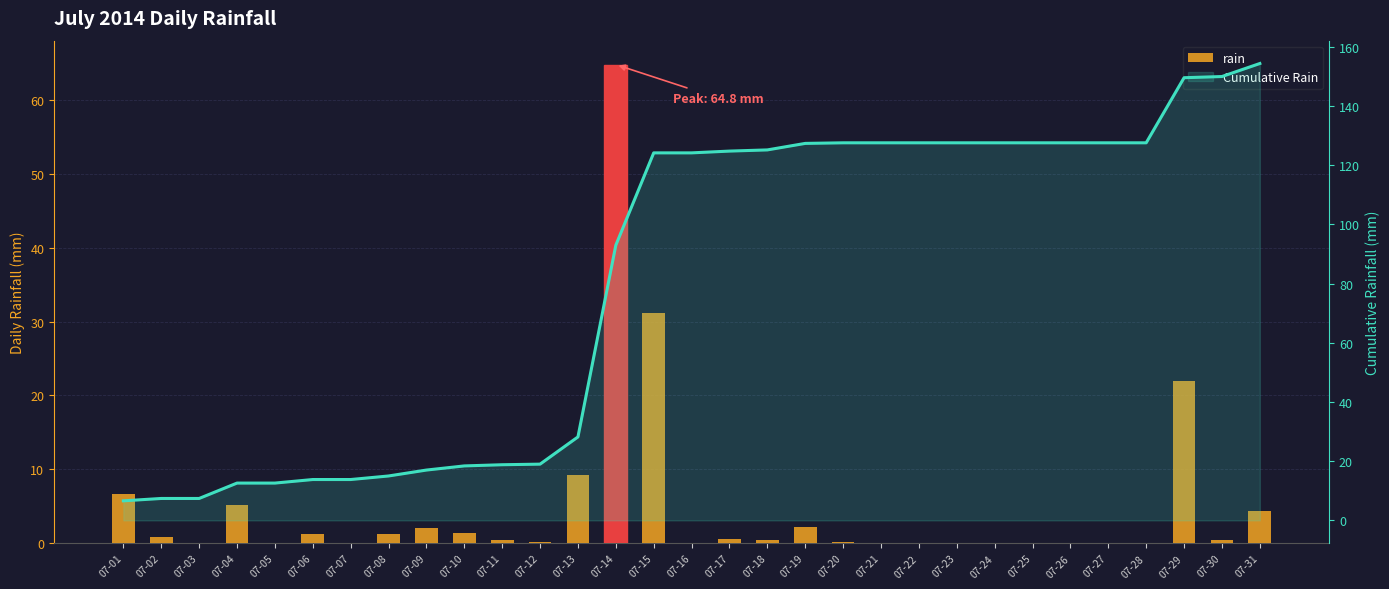

What is the highest value of the Cumulative Rain series?

154.4